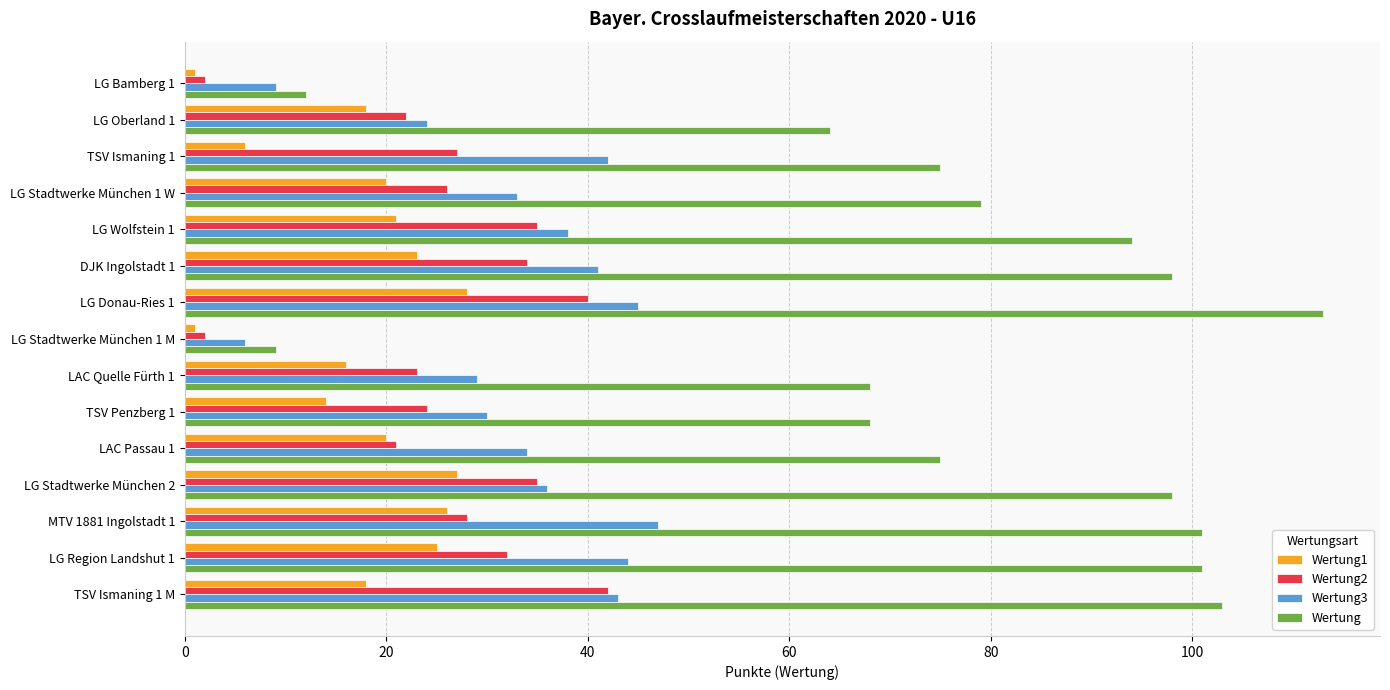

The value of Wertung2 at LG Stadtwerke München 1 W is 38. True or false?

False